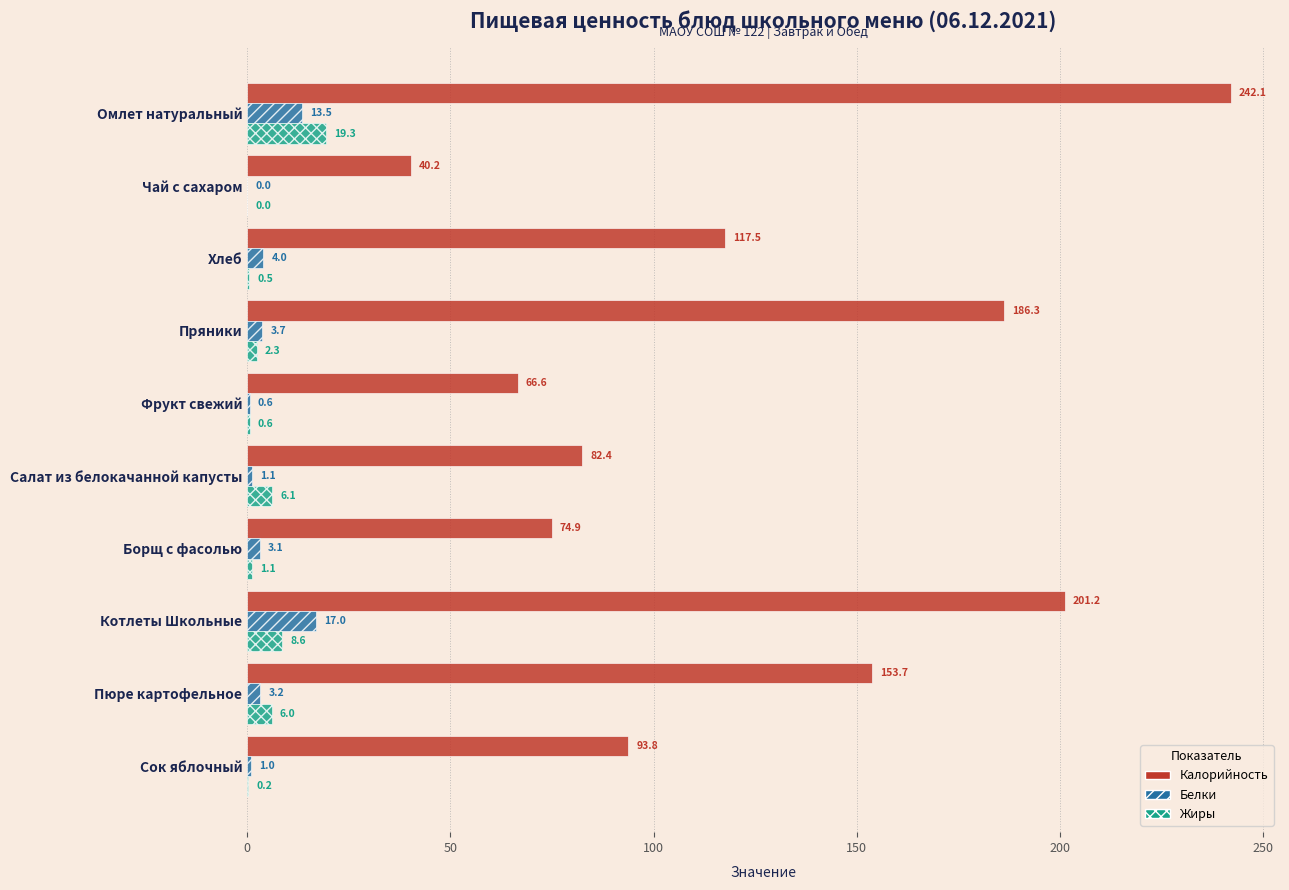

Is it true that Калорийность equals 369.0 at Омлет натуральный?

False